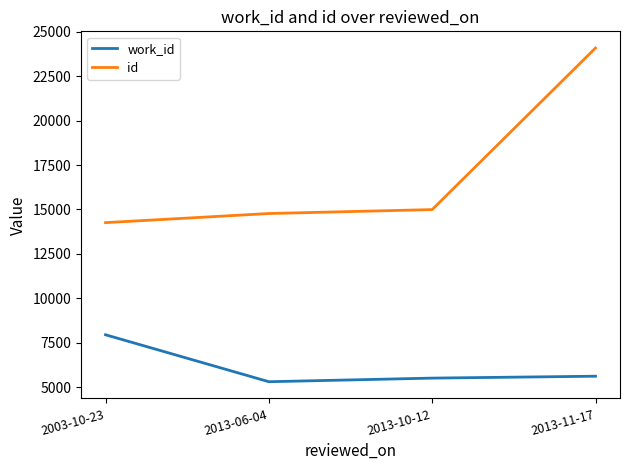

Rank the series at 2013-06-04 from lowest to highest value.

work_id, id